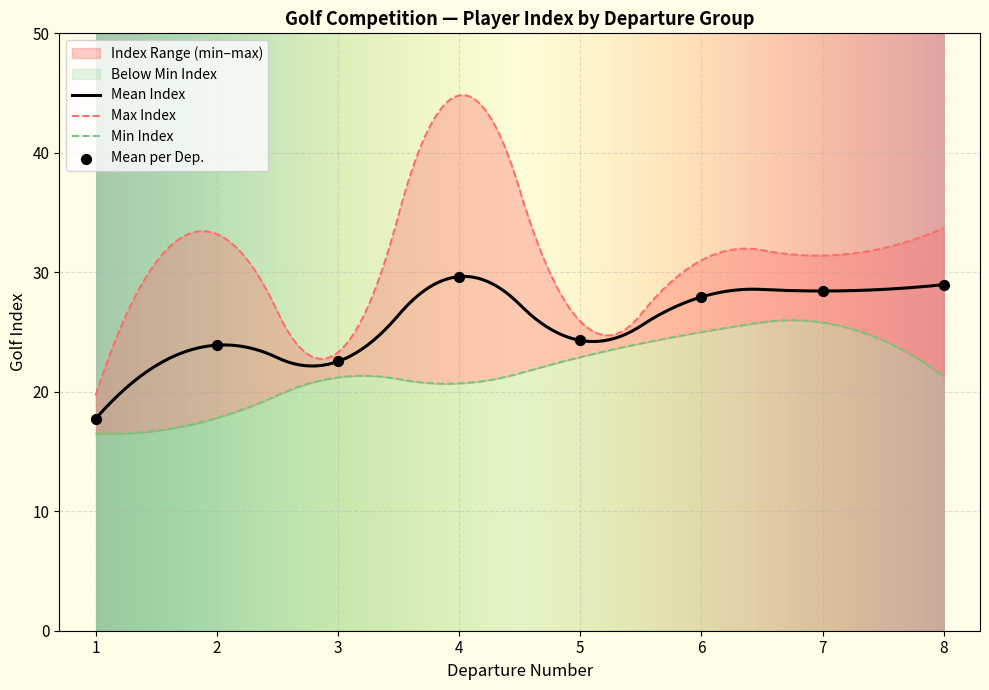

What is the maximum value for Mean Index?

29.7